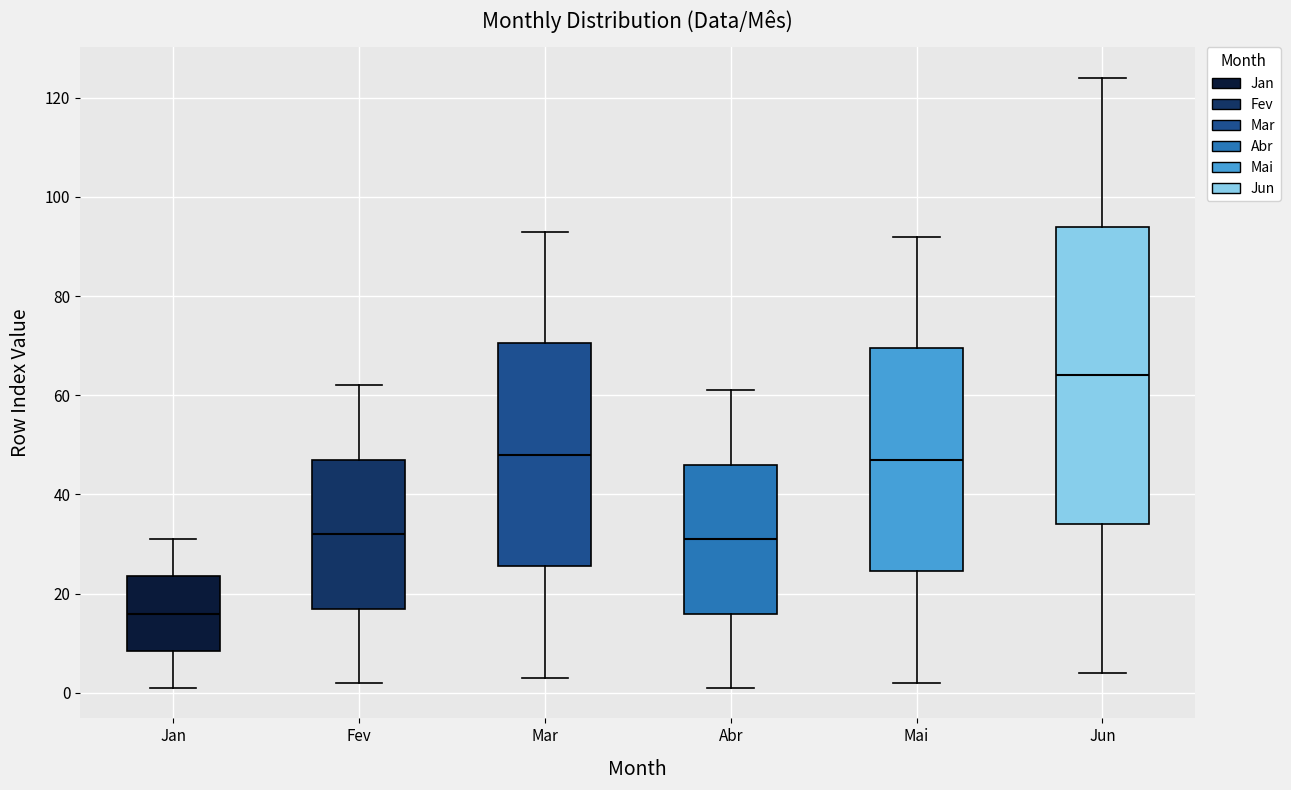

Which box's median line is the highest?

Jun